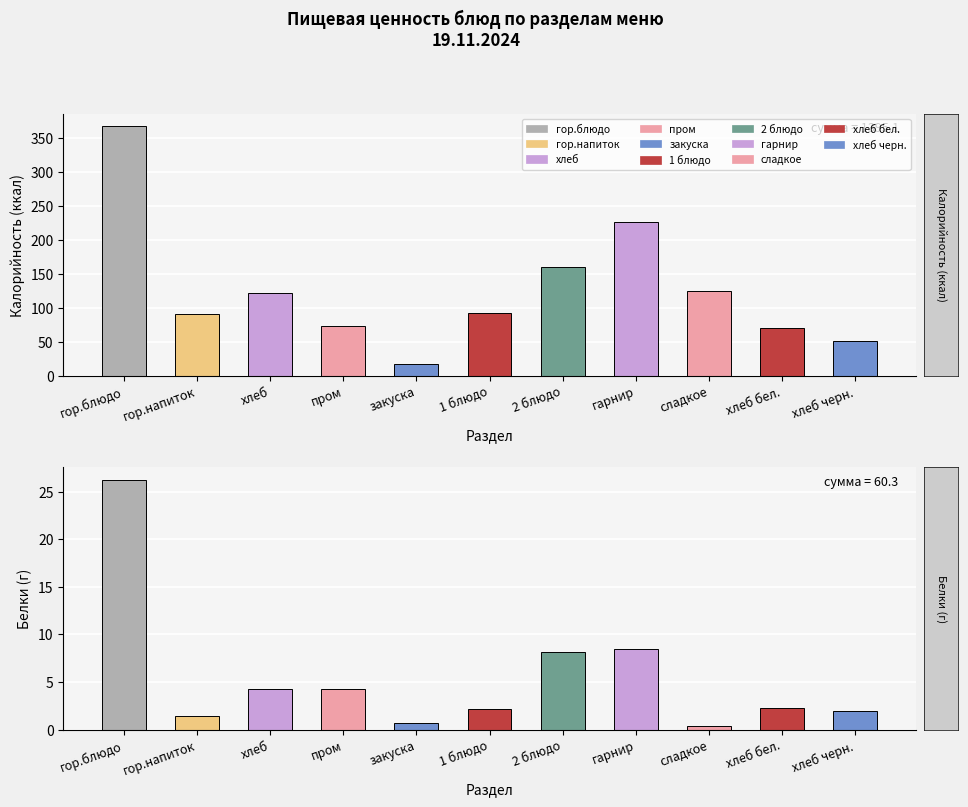

Is it true that Калорийность (ккал) equals 57.4 at 1 блюдо?

False